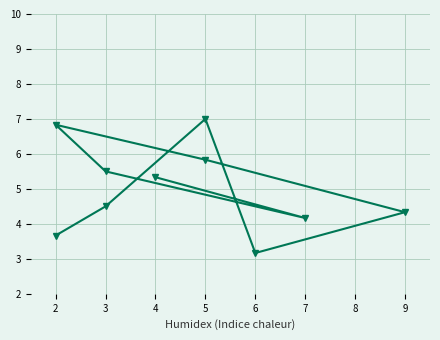

Reading left to right, what are all the values shown in this chart?

3.7	4.5	7.0	3.2	4.3	5.8	6.8	5.5	4.2	5.3